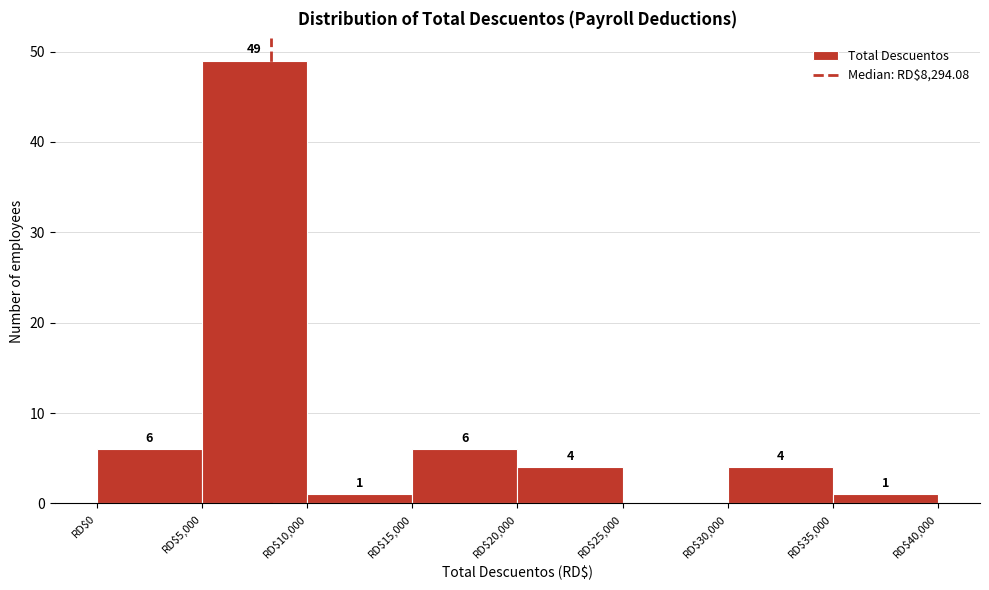

Which range on the x-axis has the tallest bar?

5000 to 10000